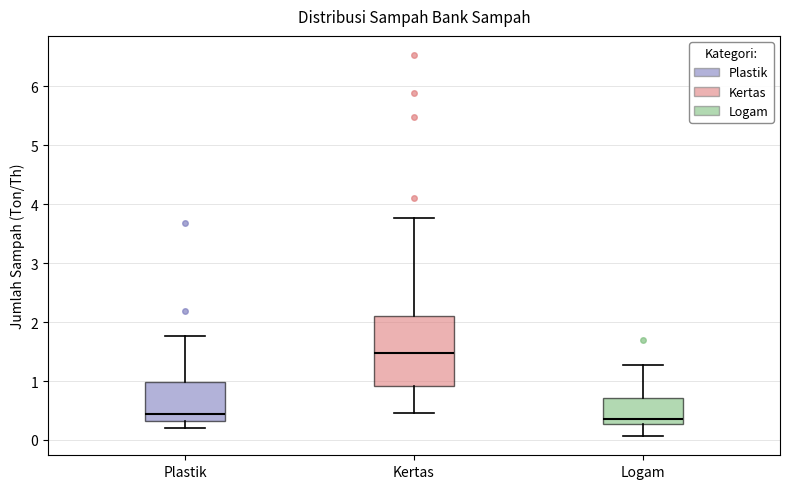

Which box has the highest median line?

Kertas